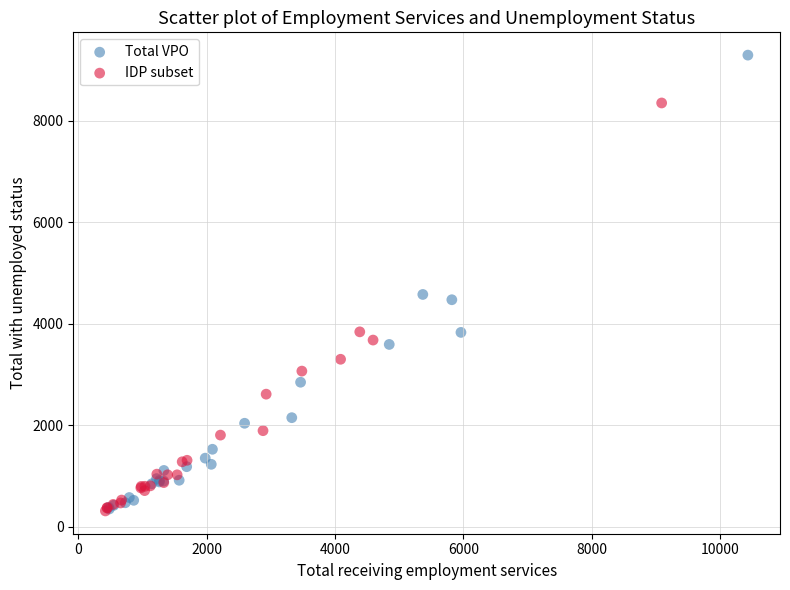

Which series contains the highest Y value?

Total VPO